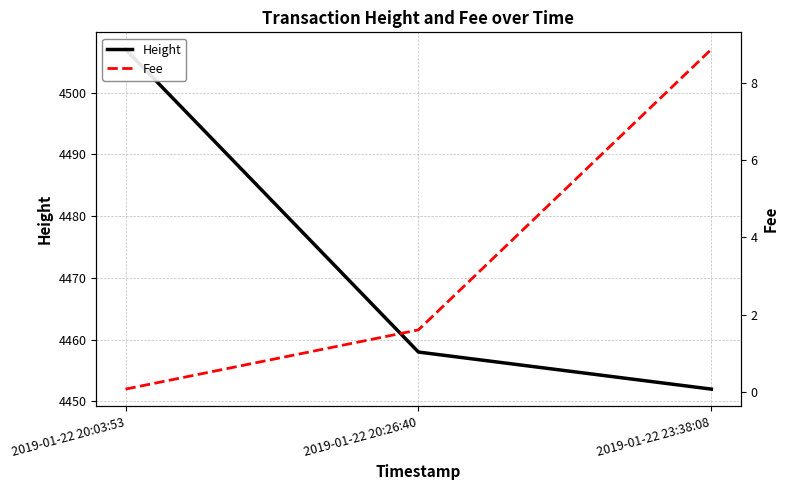

Rank the categories by Height value from highest to lowest.

2019-01-22 20:03:53, 2019-01-22 20:26:40, 2019-01-22 23:38:08